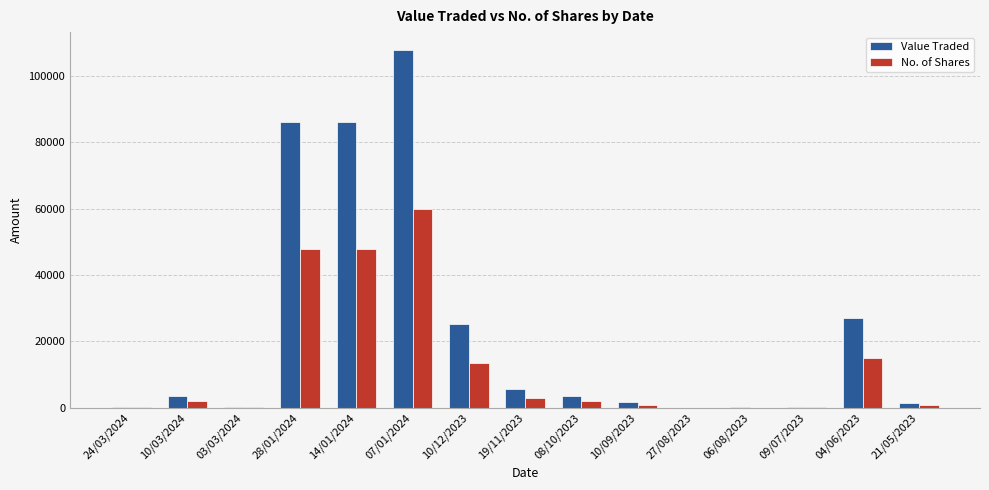

At which category is the sum across all series the highest?

07/01/2024